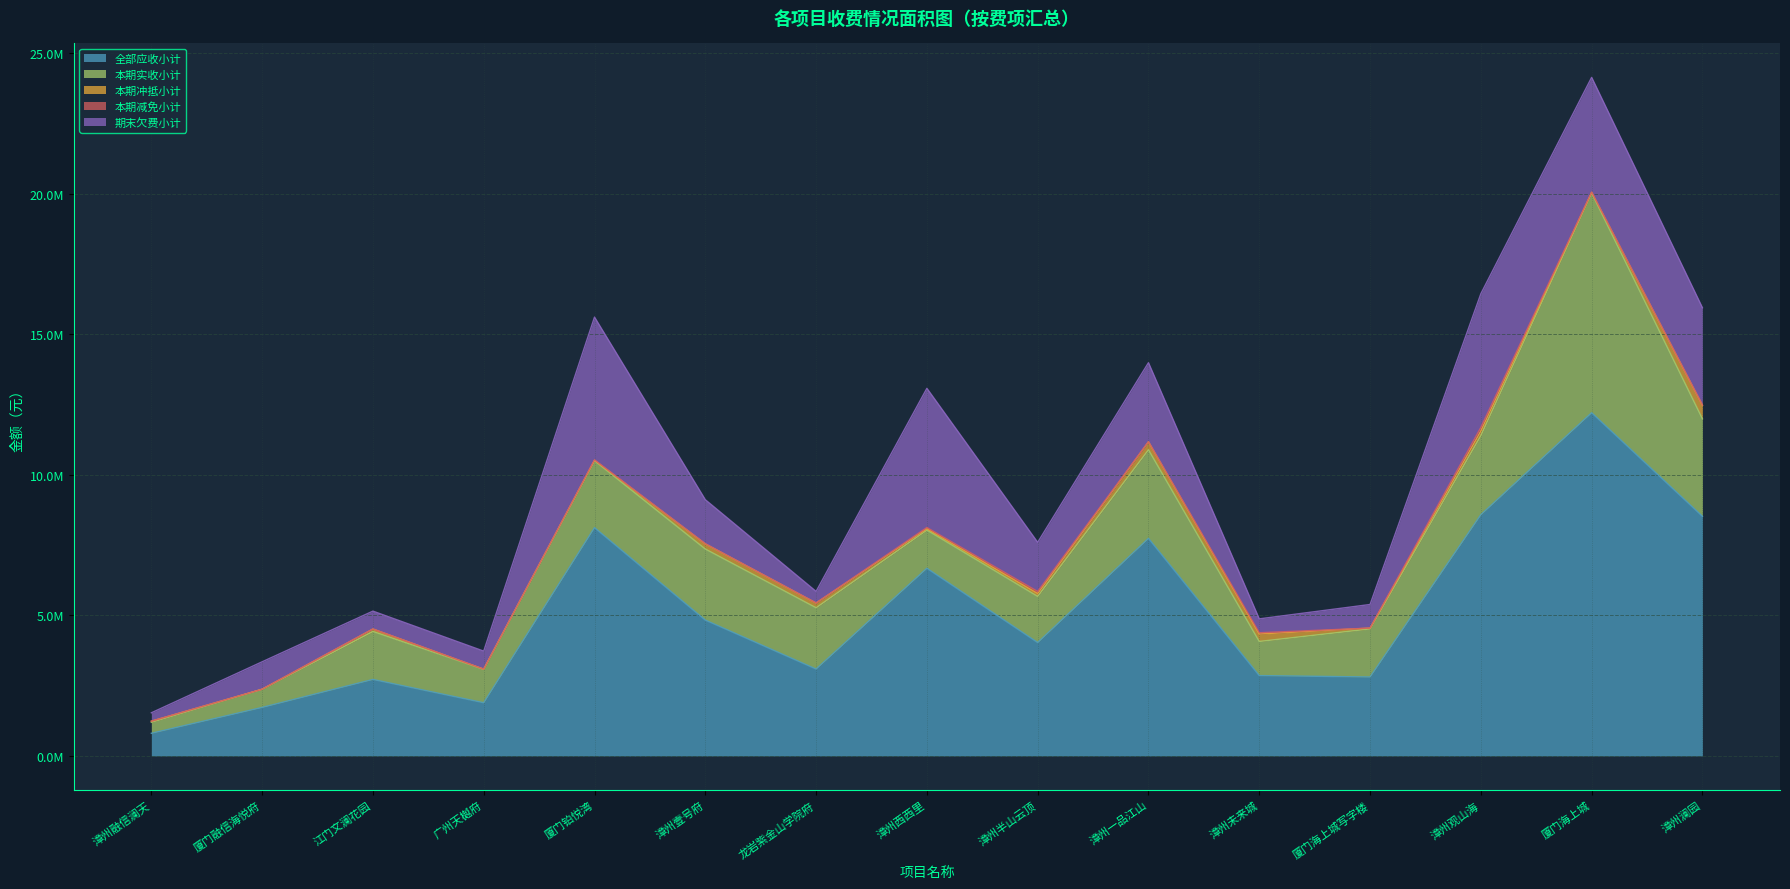

True or false: 期末欠费小计 and 本期减免小计 cross at least once.

False